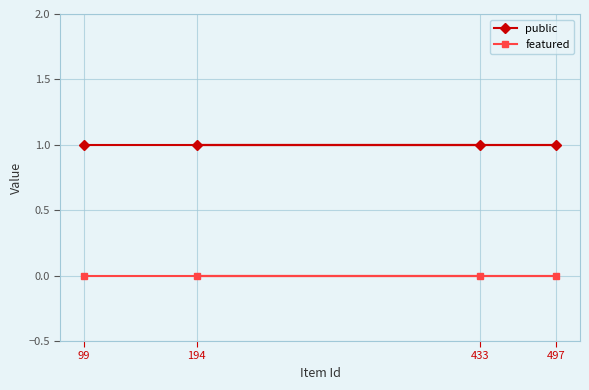

What is the approximate value of public at 433?

1